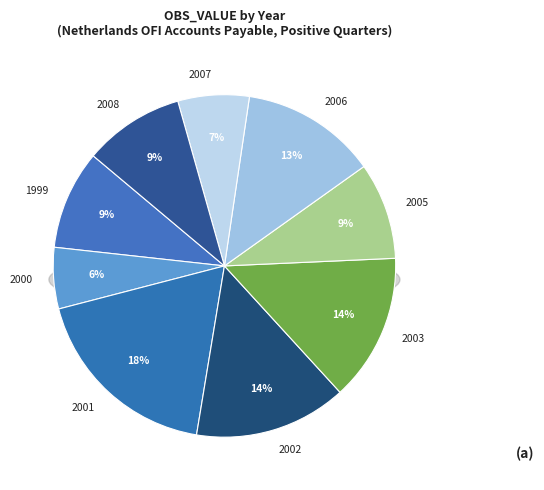

Is it true that 2008-Q4 is 12% of the pie?

False